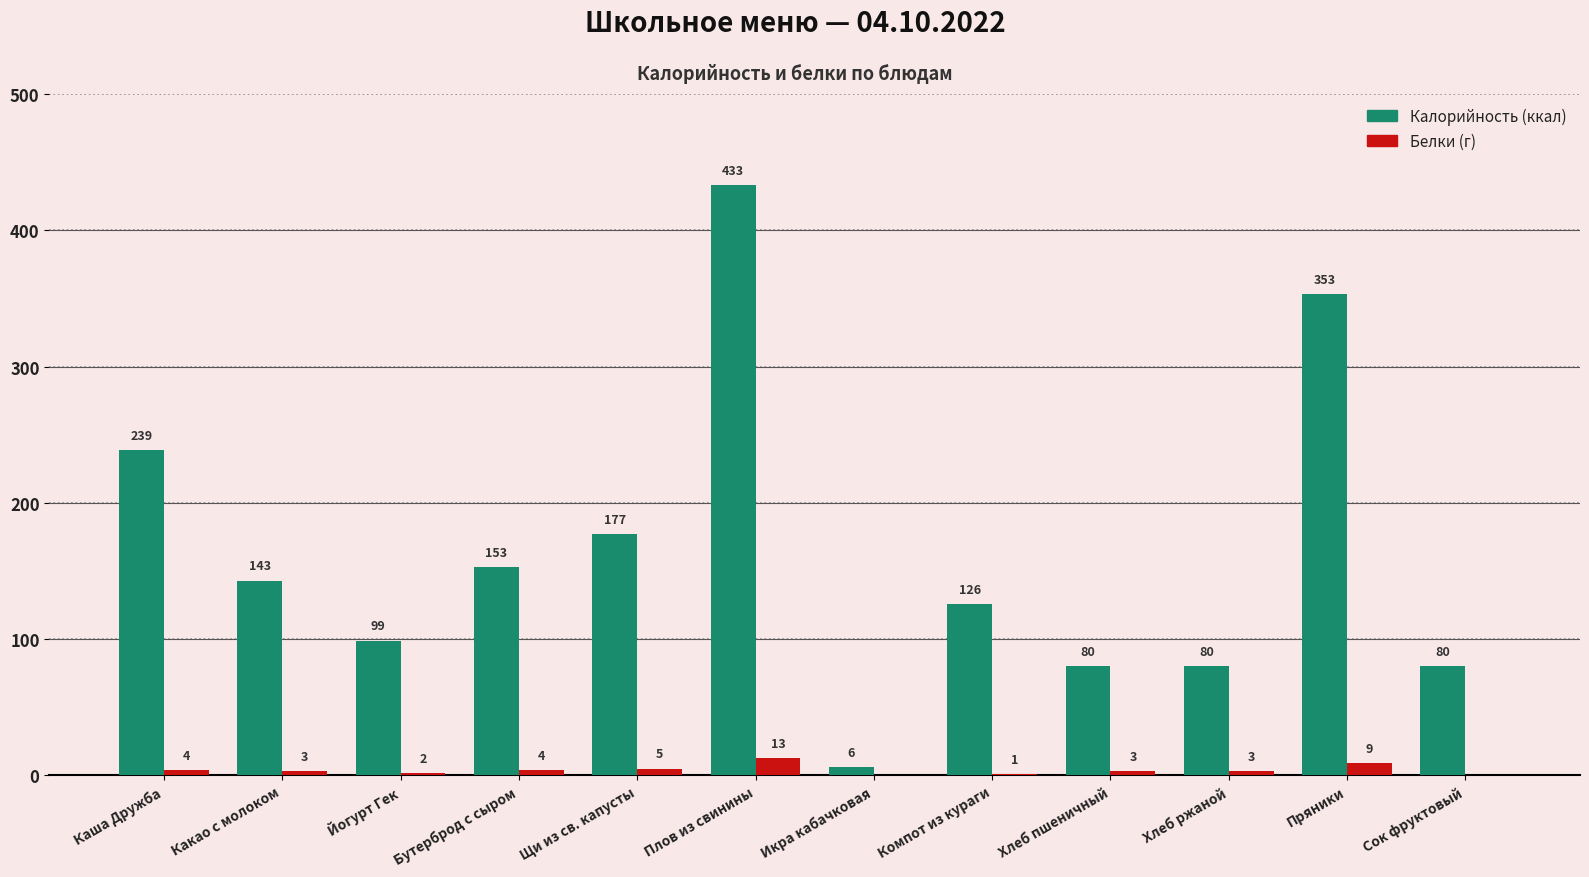

At which category is the sum across all series the highest?

Плов из свинины